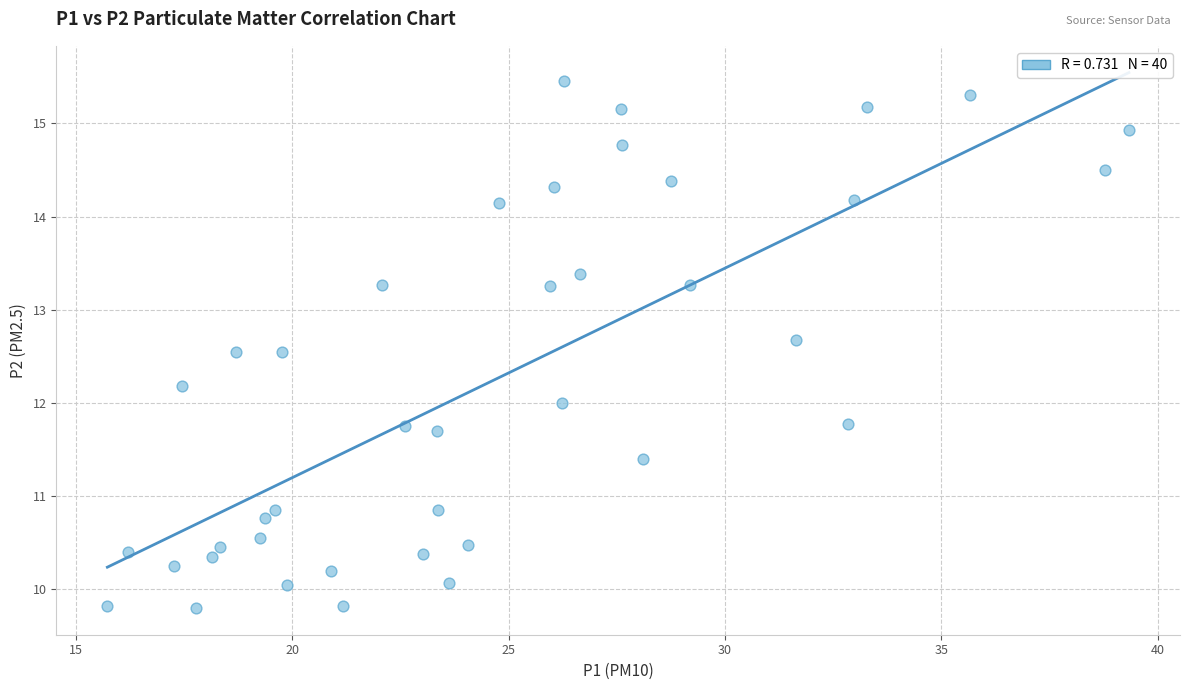

What is the range of X values (max minus min)?

23.6